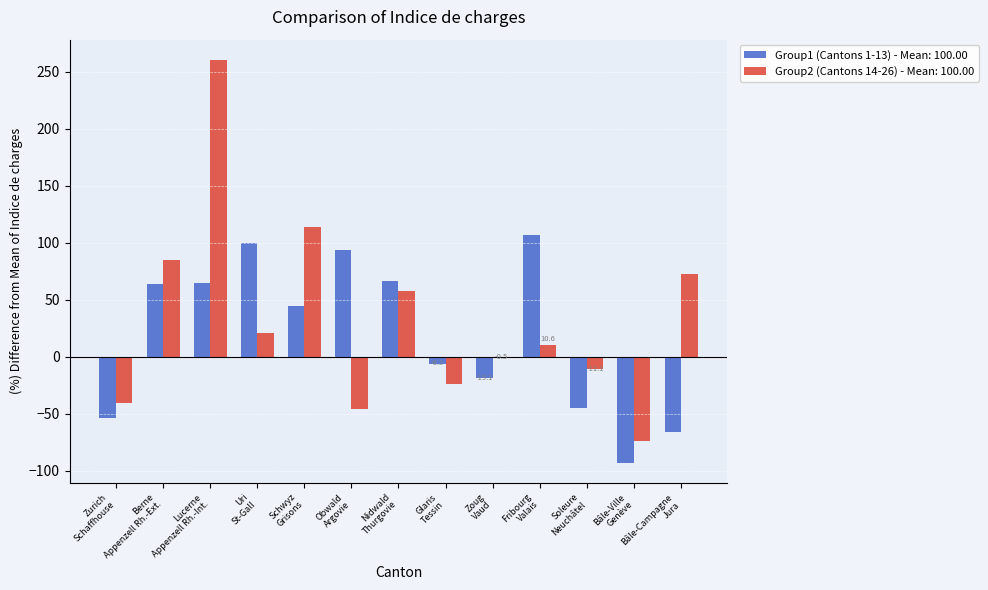

What is the greatest value displayed?

260.3